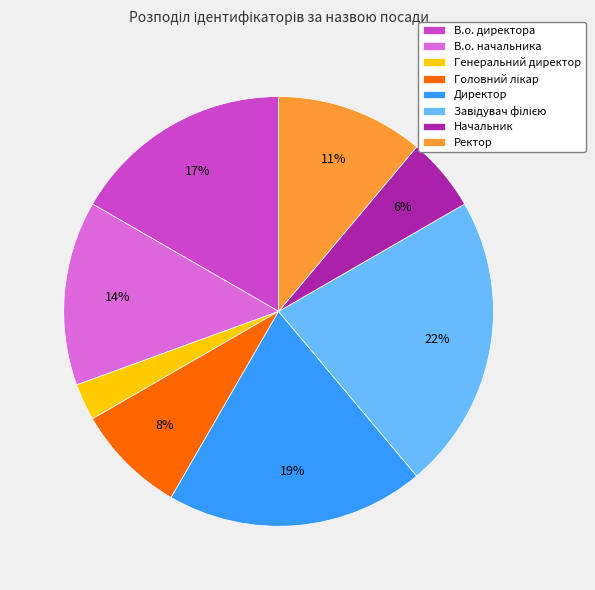

Which category has the smallest portion of the pie?

Генеральний директор